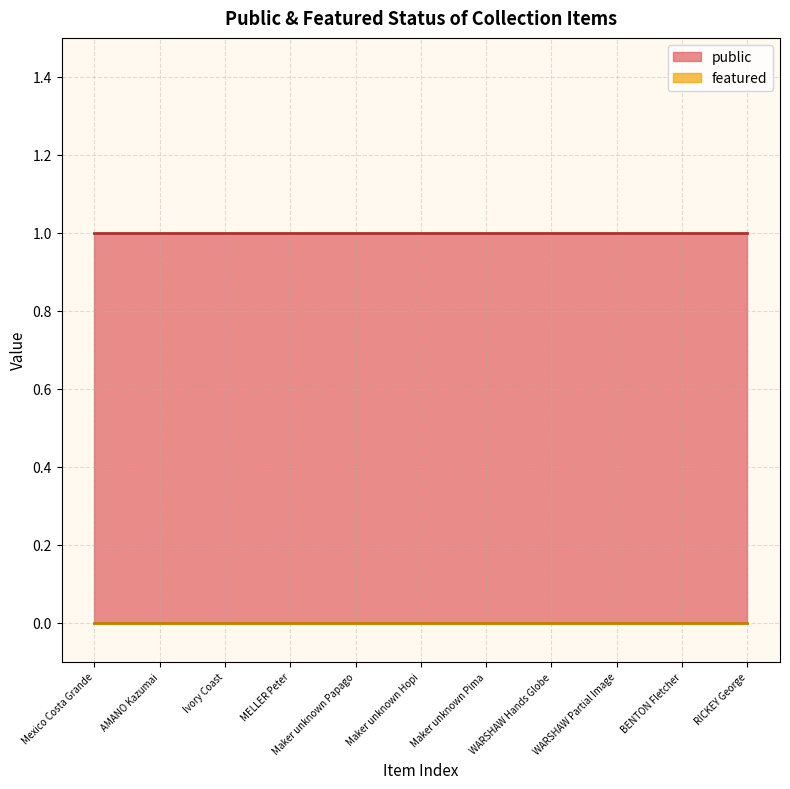

Is the value of featured at Maker unknown Hopi greater than the value of public at Maker unknown Pima?

No